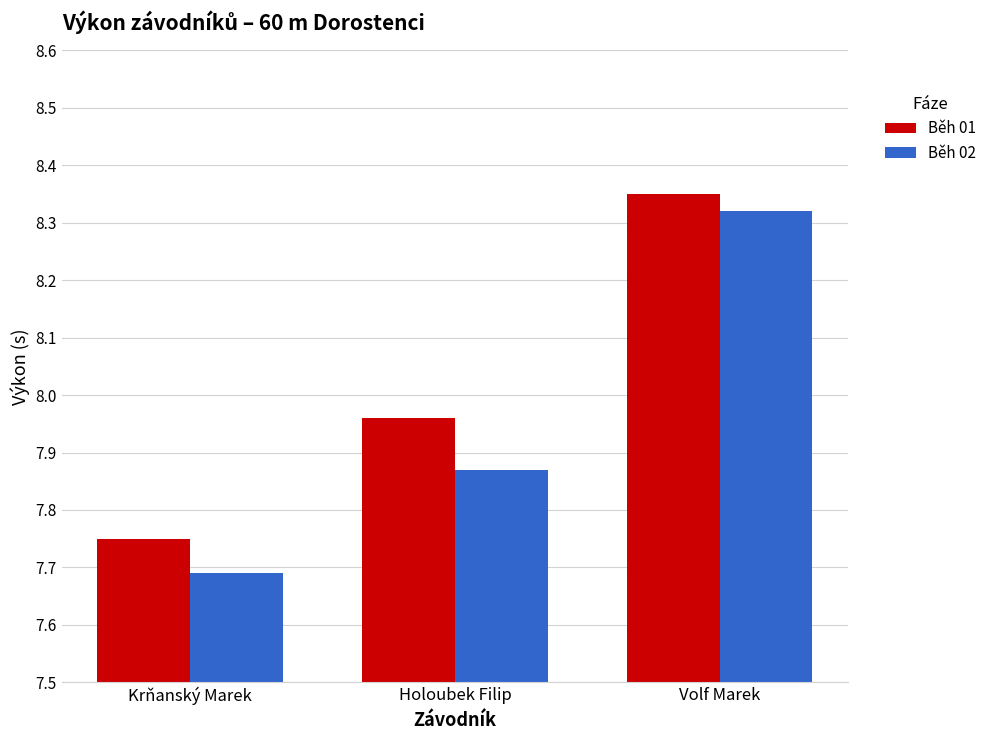

At how many categories does at least one series exceed 7?

3